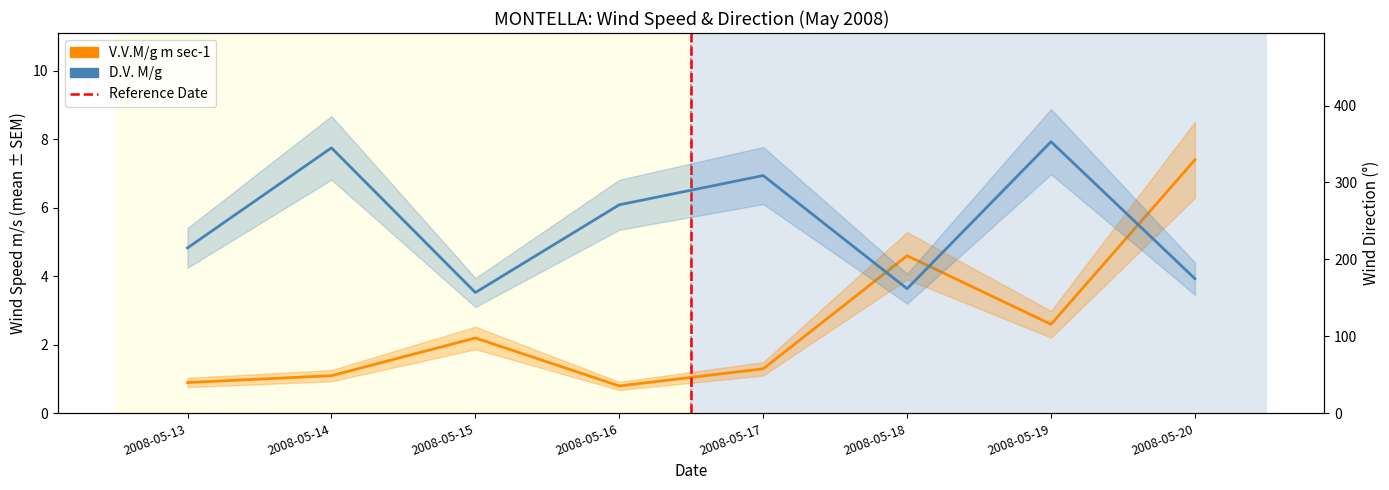

What is the value of the D.V. M/g point at the 4th from the left?

271.0